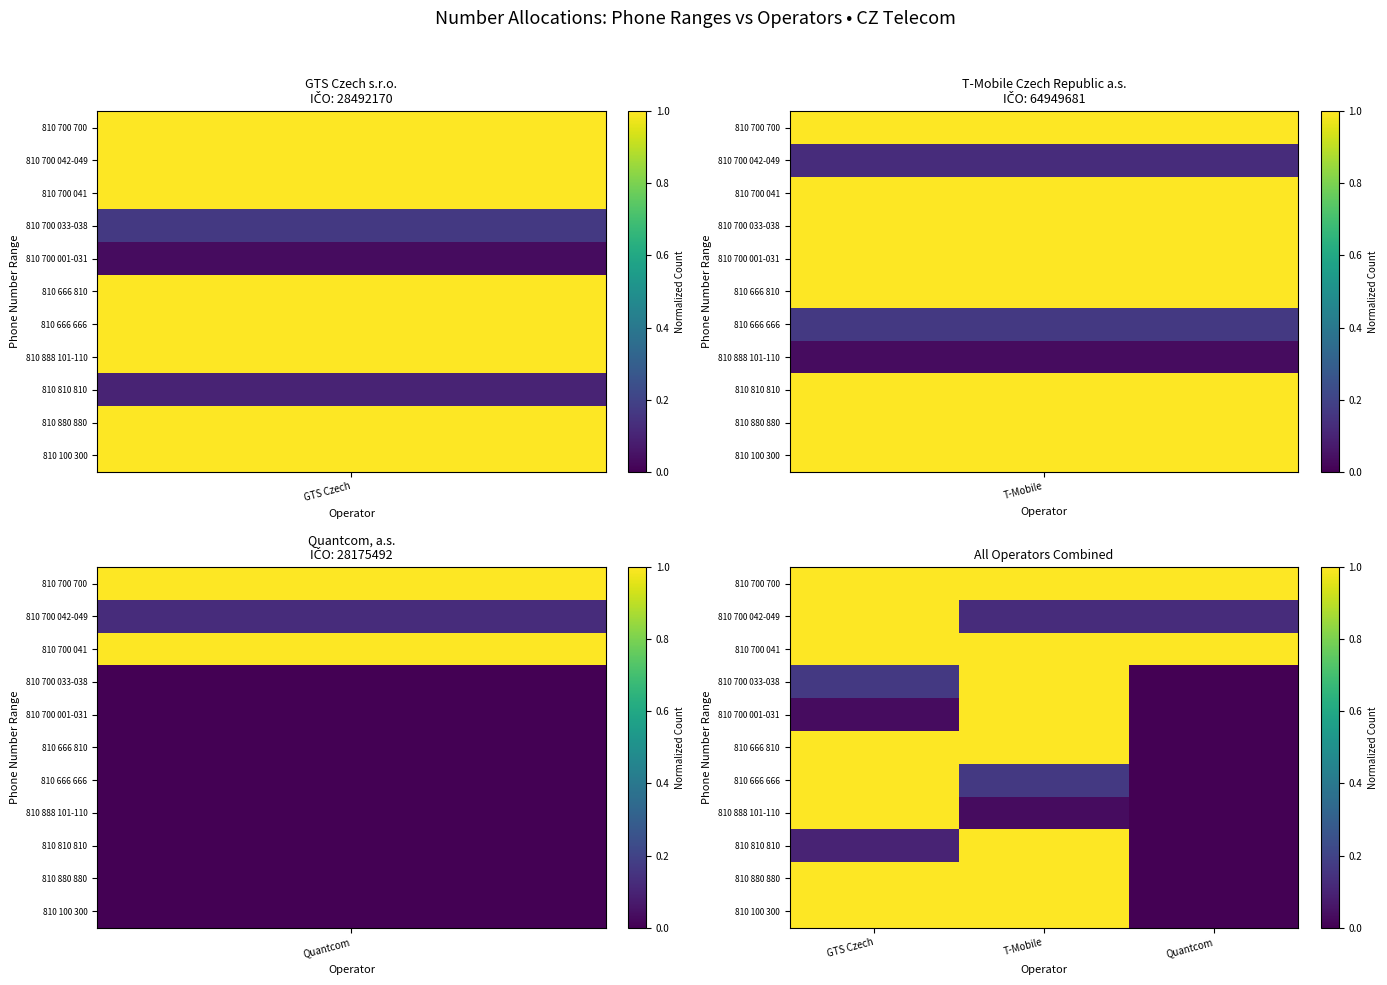

Reading left to right, list all the values displayed in this chart.

810 700 700: GTS Czech=1.0	T-Mobile=1.0	Quantcom=1.0
810 700 042-049: GTS Czech=1.0	T-Mobile=0.1	Quantcom=0.1
810 700 041: GTS Czech=1.0	T-Mobile=1.0	Quantcom=1.0
810 700 033-038: GTS Czech=0.2	T-Mobile=1.0	Quantcom=0.0
810 700 001-031: GTS Czech=0.0	T-Mobile=1.0	Quantcom=0.0
810 666 810: GTS Czech=1.0	T-Mobile=1.0	Quantcom=0.0
810 666 666: GTS Czech=1.0	T-Mobile=0.2	Quantcom=0.0
810 888 101-110: GTS Czech=1.0	T-Mobile=0.0	Quantcom=0.0
810 810 810: GTS Czech=0.1	T-Mobile=1.0	Quantcom=0.0
810 880 880: GTS Czech=1.0	T-Mobile=1.0	Quantcom=0.0
810 100 300: GTS Czech=1.0	T-Mobile=1.0	Quantcom=0.0